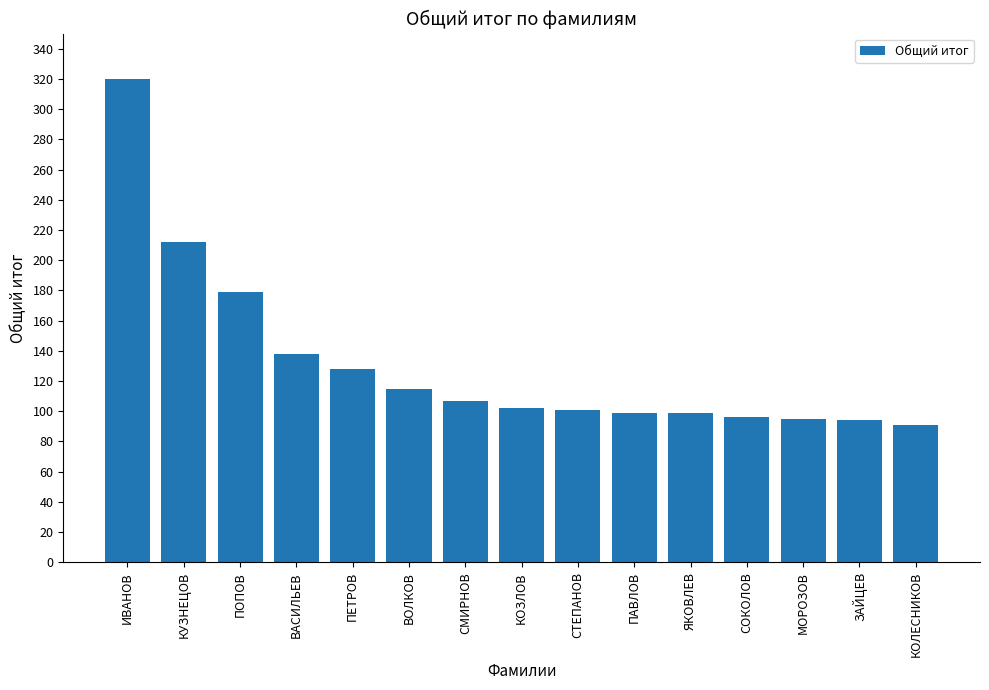

What is the difference between the maximum and minimum values?

229